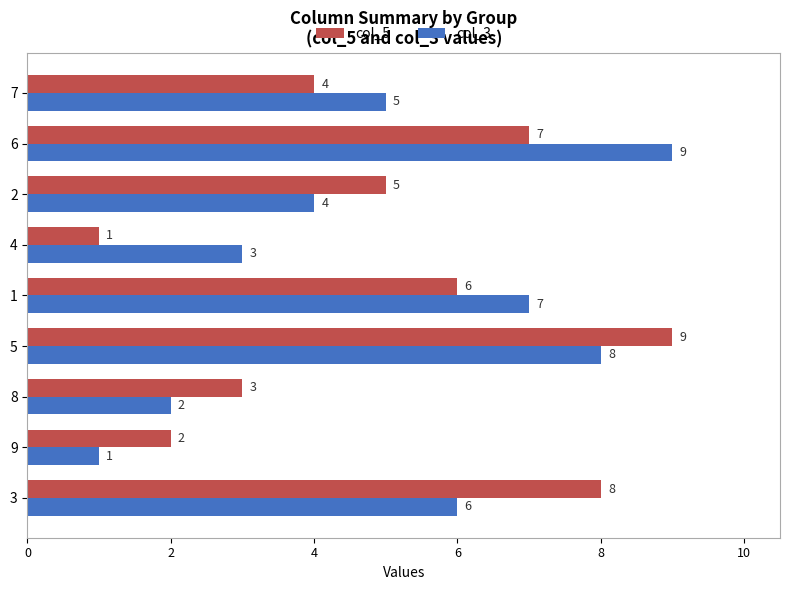

List the labels in order of col_3 value, smallest first.

9, 8, 4, 2, 7, 3, 1, 5, 6